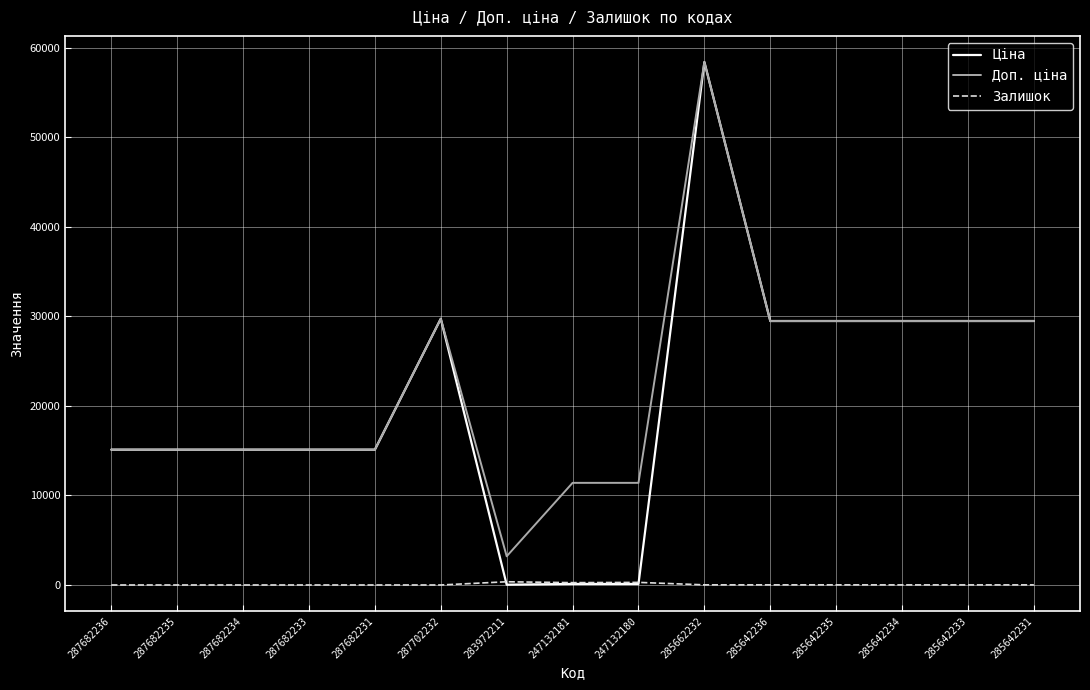

Which series has the largest range (max minus min)?

Ціна